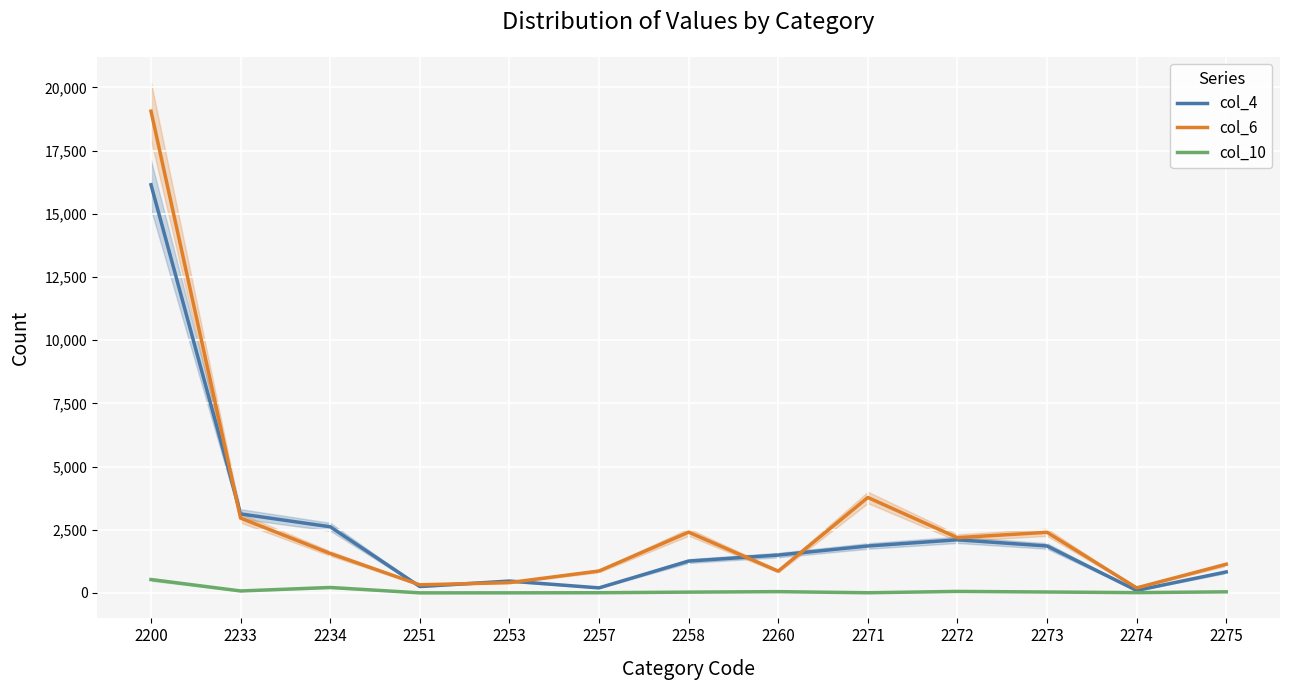

In col_6, how many points are higher than both neighbors (excluding endpoints)?

3